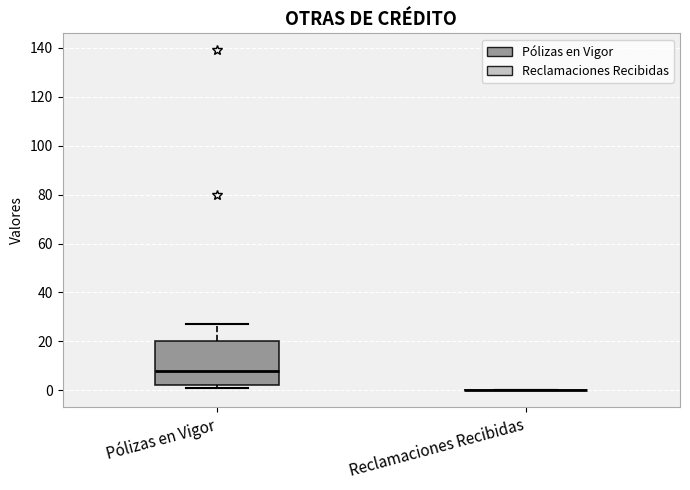

Comparing the boxes themselves (not the whiskers), which one is the tallest?

Pólizas en Vigor